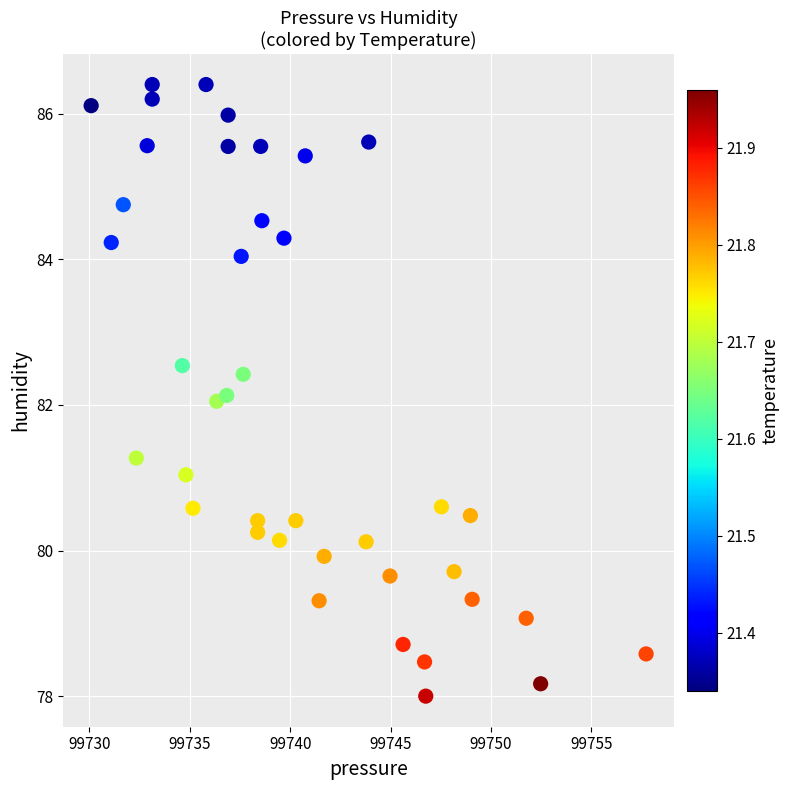

What is the range of X values (max minus min)?

27.6